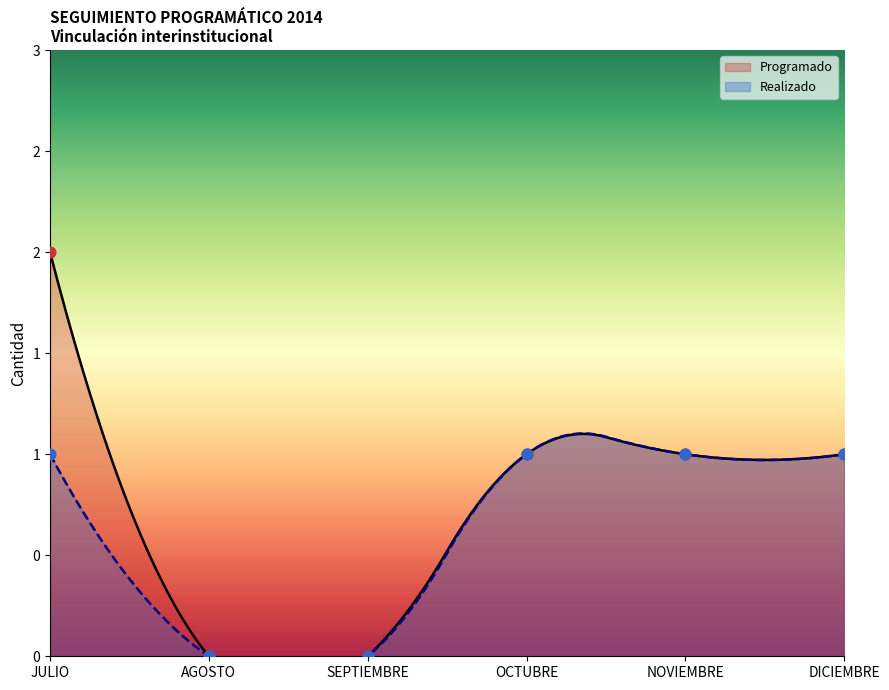

Which series has the largest total across all categories?

Programado